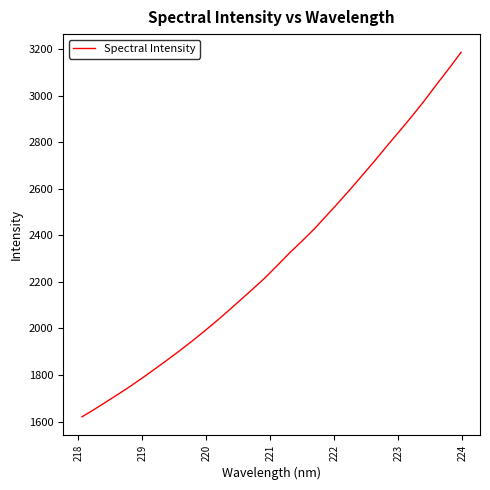

What is the difference between the maximum and minimum values?

1566.0